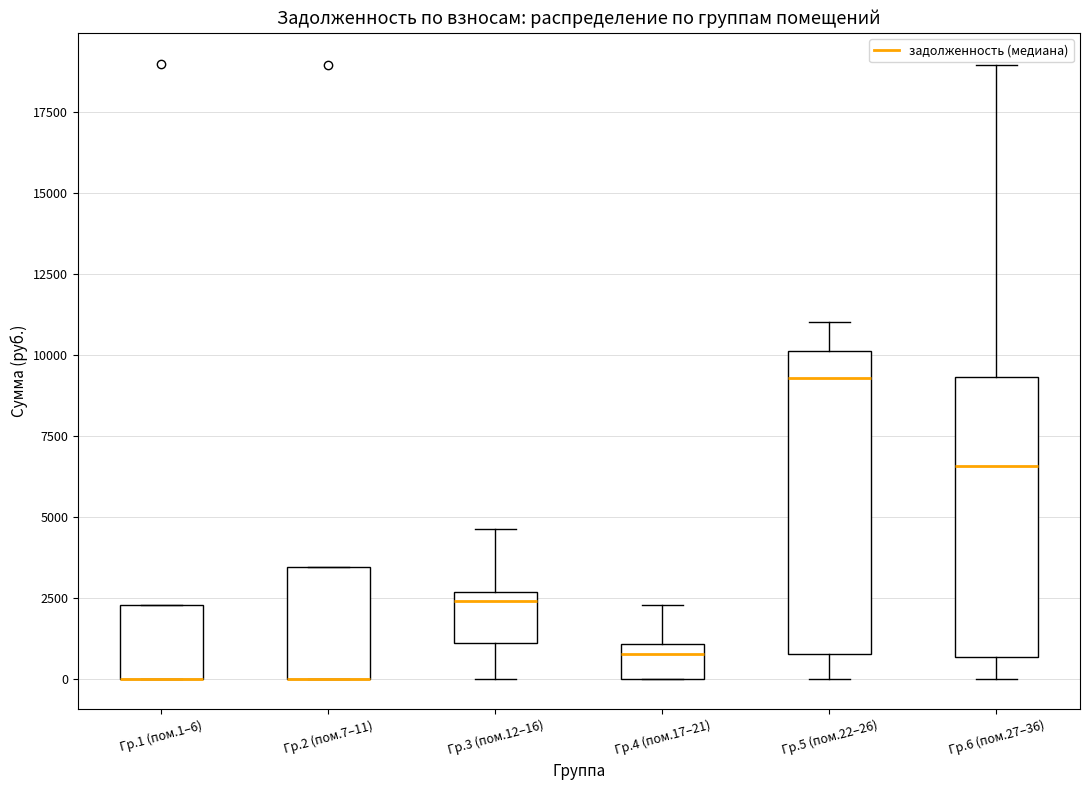

Reading left to right, transcribe this box plot: for each box, give where its median line is, the range the box spans, and where its two whiskers end, as read against the y-axis. The values are not printed on the chart, so give them approximately, as read against the axis.

Гр.1 (пом.1–6): median 0 (drawn on the box's lower edge), box 0 to 2500, whiskers 0 to 2500
Гр.2 (пом.7–11): median 0 (drawn on the box's lower edge), box 0 to 3500, whiskers 0 to 3500
Гр.3 (пом.12–16): median 2500 (just below the box's upper edge), box 1000 to 2500, whiskers 0 to 4500
Гр.4 (пом.17–21): median 1000 (just below the box's upper edge), box 0 to 1000, whiskers 0 to 2500
Гр.5 (пом.22–26): median 9500, box 1000 to 10000, whiskers 0 to 11000
Гр.6 (пом.27–36): median 6500, box 500 to 9500, whiskers 0 to 19000